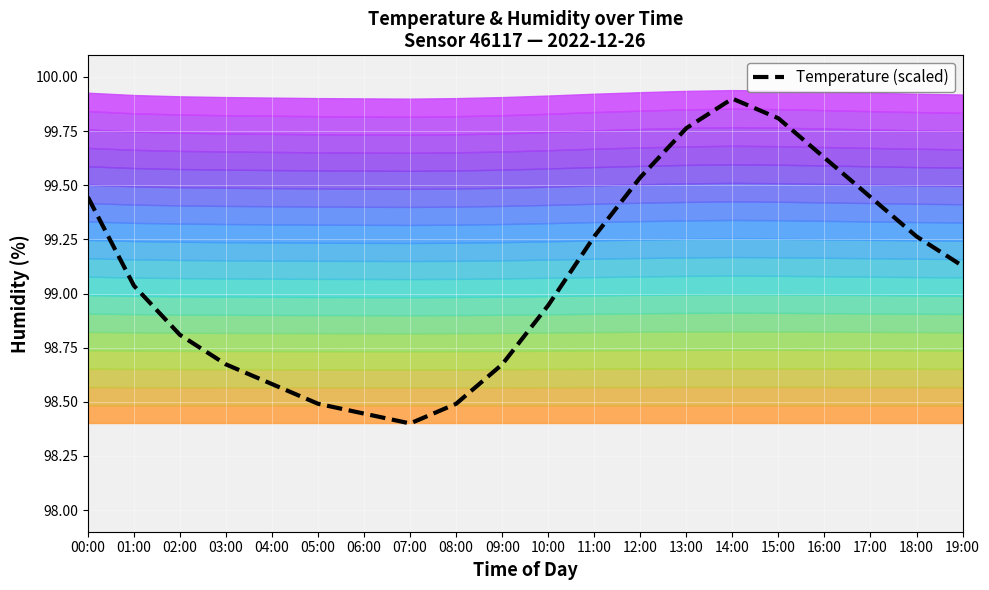

Reading right to left, list all the values displayed in this chart.

19:00=99.1	18:00=99.3	17:00=99.4	16:00=99.6	15:00=99.8	14:00=99.9	13:00=99.8	12:00=99.5	11:00=99.3	10:00=98.9	09:00=98.7	08:00=98.5	07:00=98.4	06:00=98.4	05:00=98.5	04:00=98.6	03:00=98.7	02:00=98.8	01:00=99.0	00:00=99.4